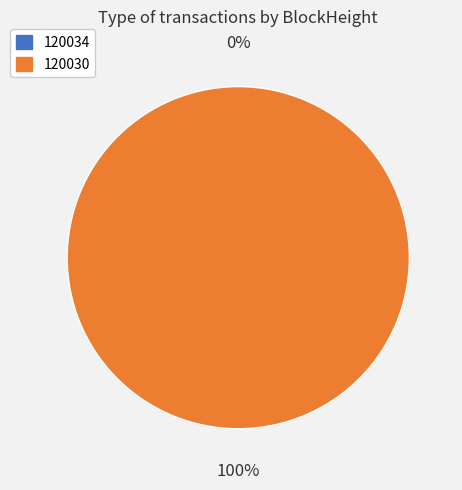

To the nearest percent, what percentage of the pie is 120030?

100%